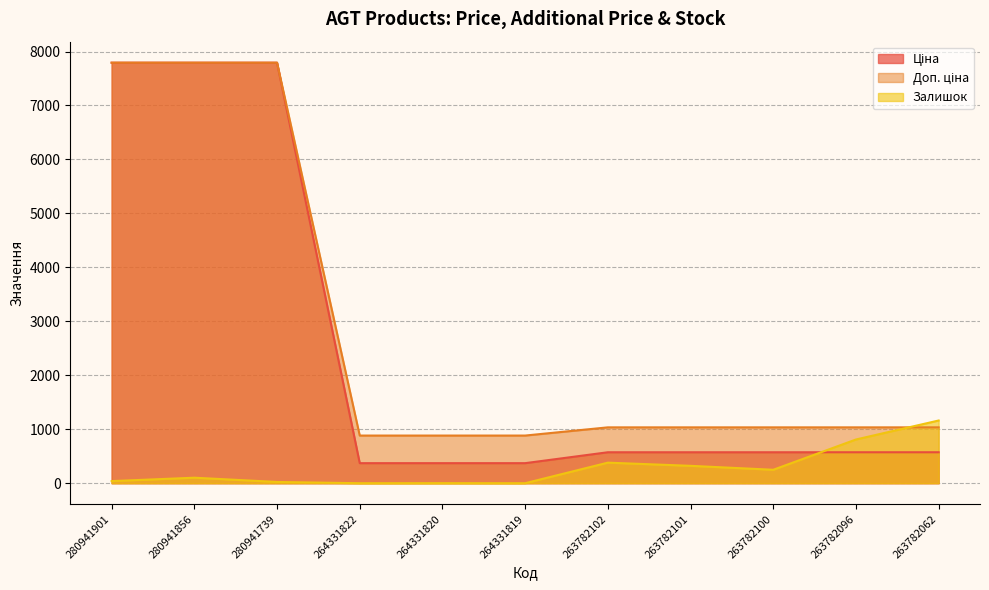

True or false: Ціна and Доп. ціна cross at least once.

False